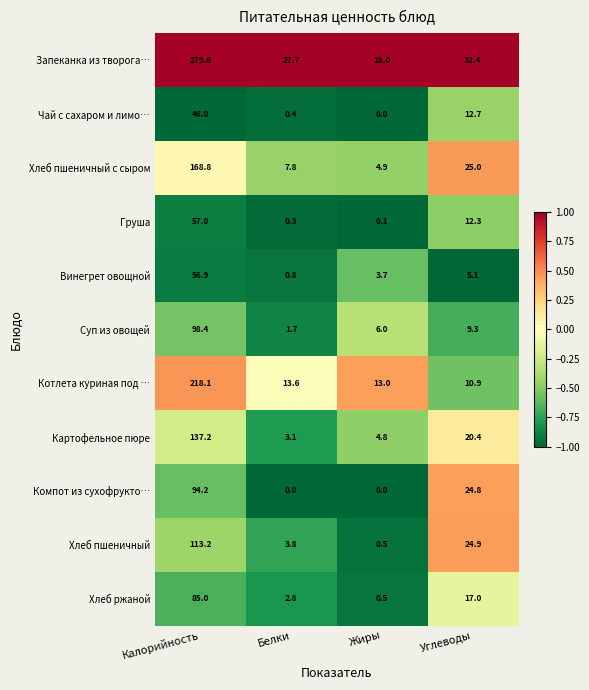

What is the minimum value shown in the chart?

0.0